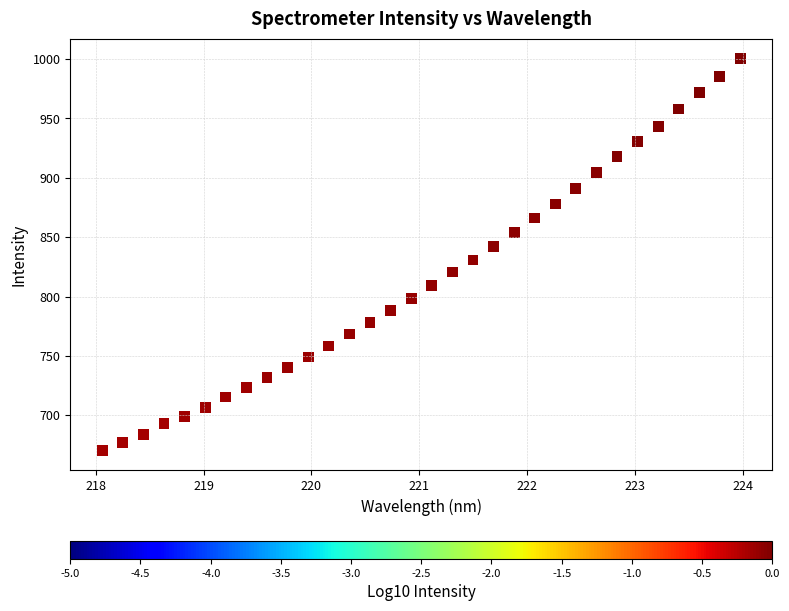

What is the range of Y values (max minus min)?

330.5